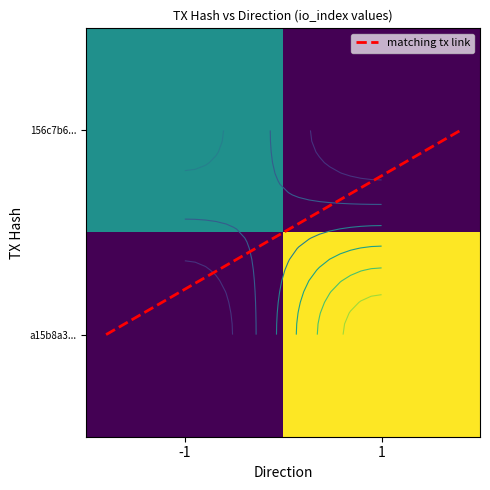

Is the value of a15b8a3... at -1 greater than the value of 156c7b6... at 1?

No